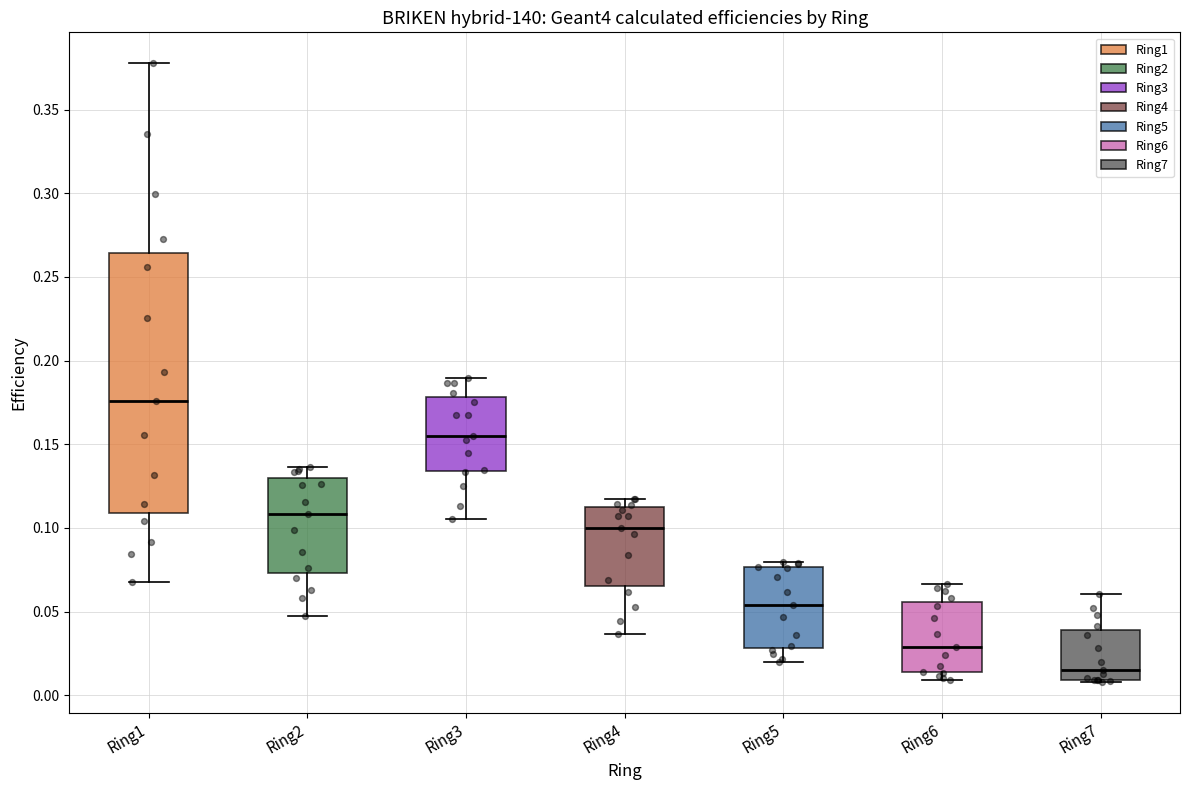

Where is the lower edge of the box for Ring5 on the y-axis? The values are not printed on the chart, so give them approximately, as read against the axis.

0.030